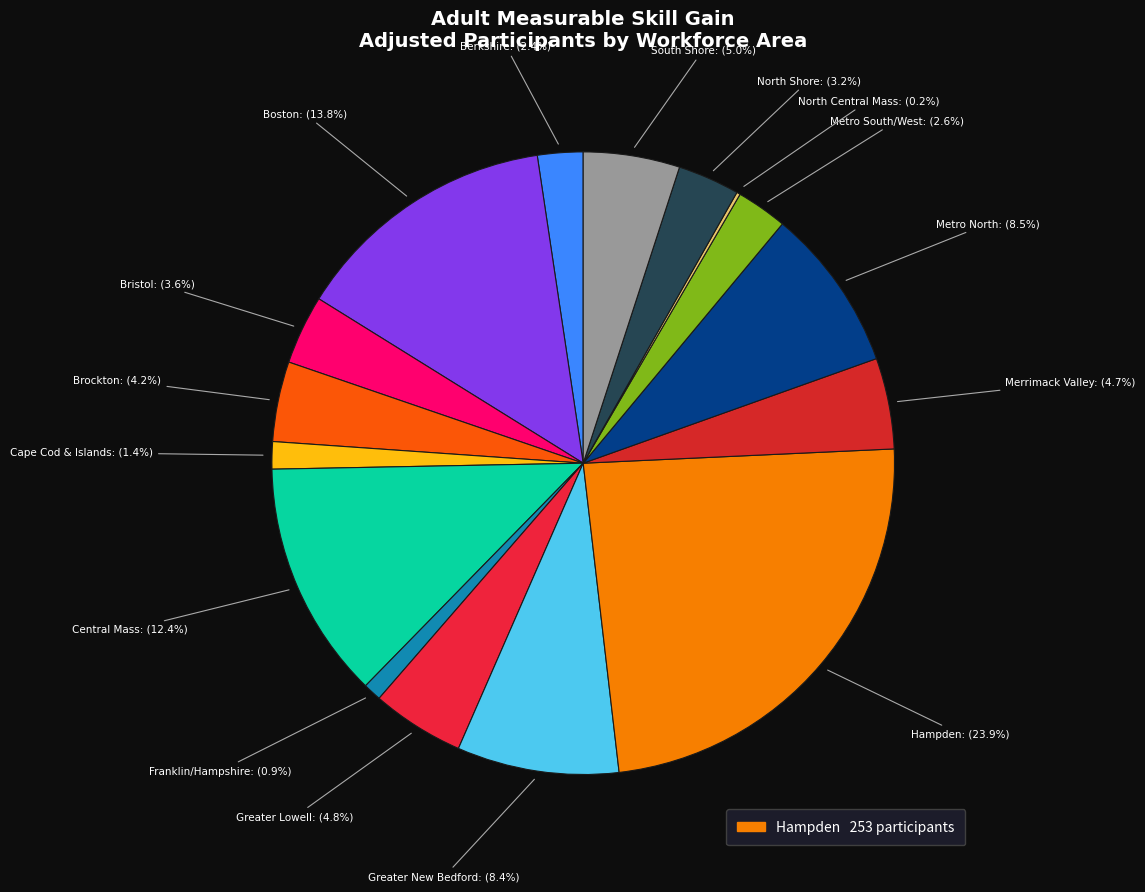

Is there any slice that represents more than half of the pie?

No